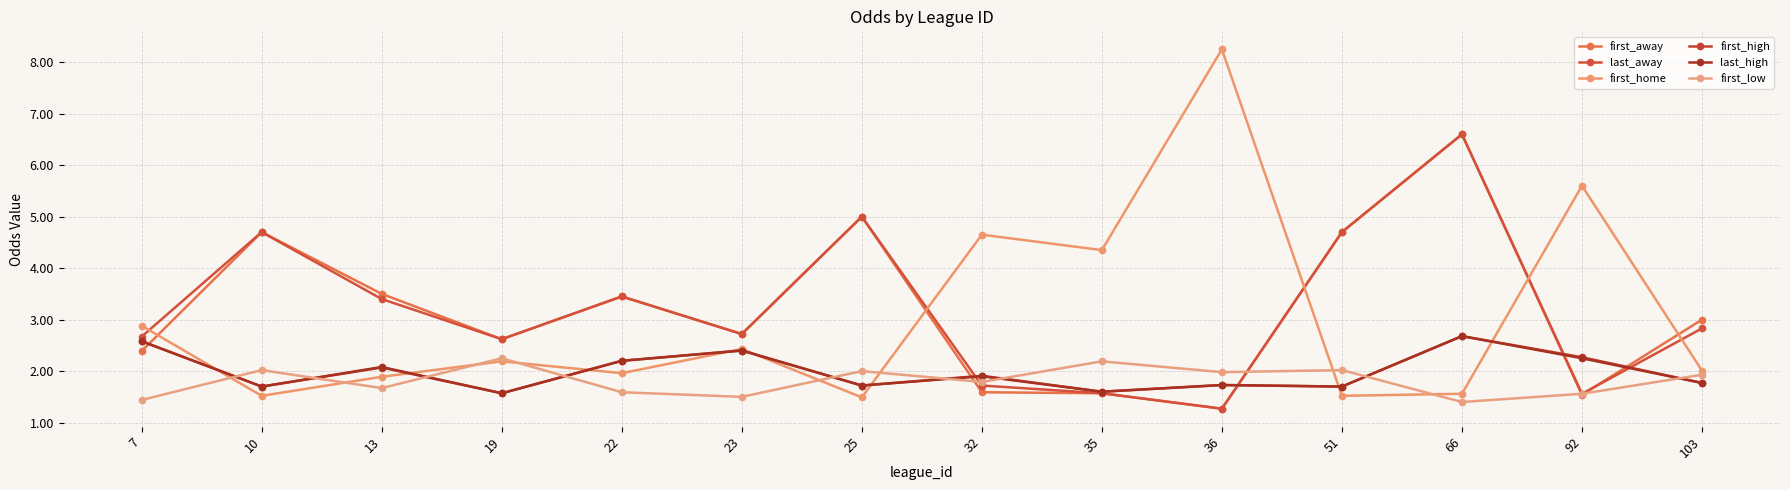

Which label corresponds to the largest value in the chart?

36